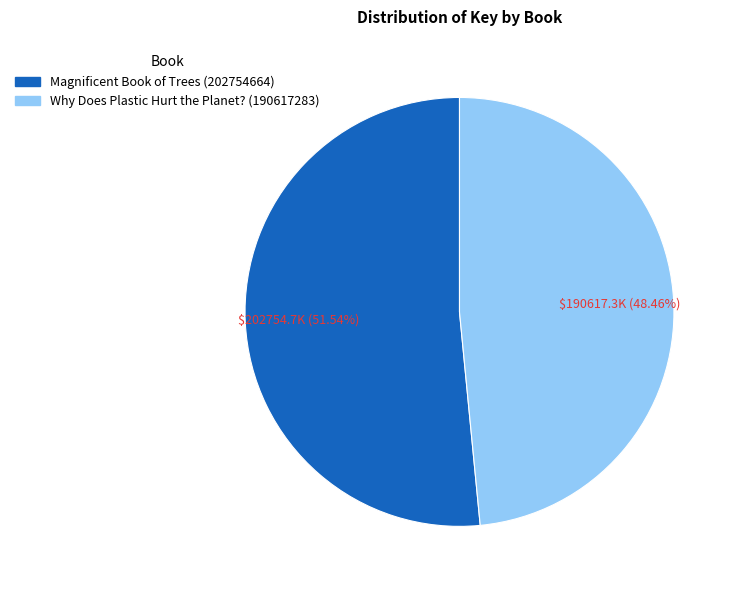

To the nearest percent, what is the average slice percentage?

50%